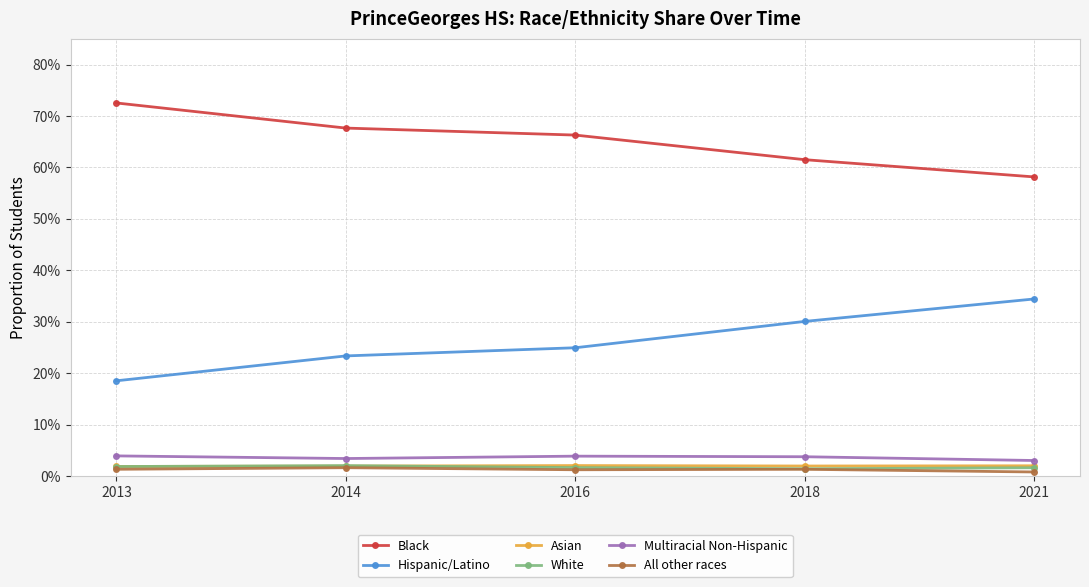

Does the chart have visible grid lines?

Yes